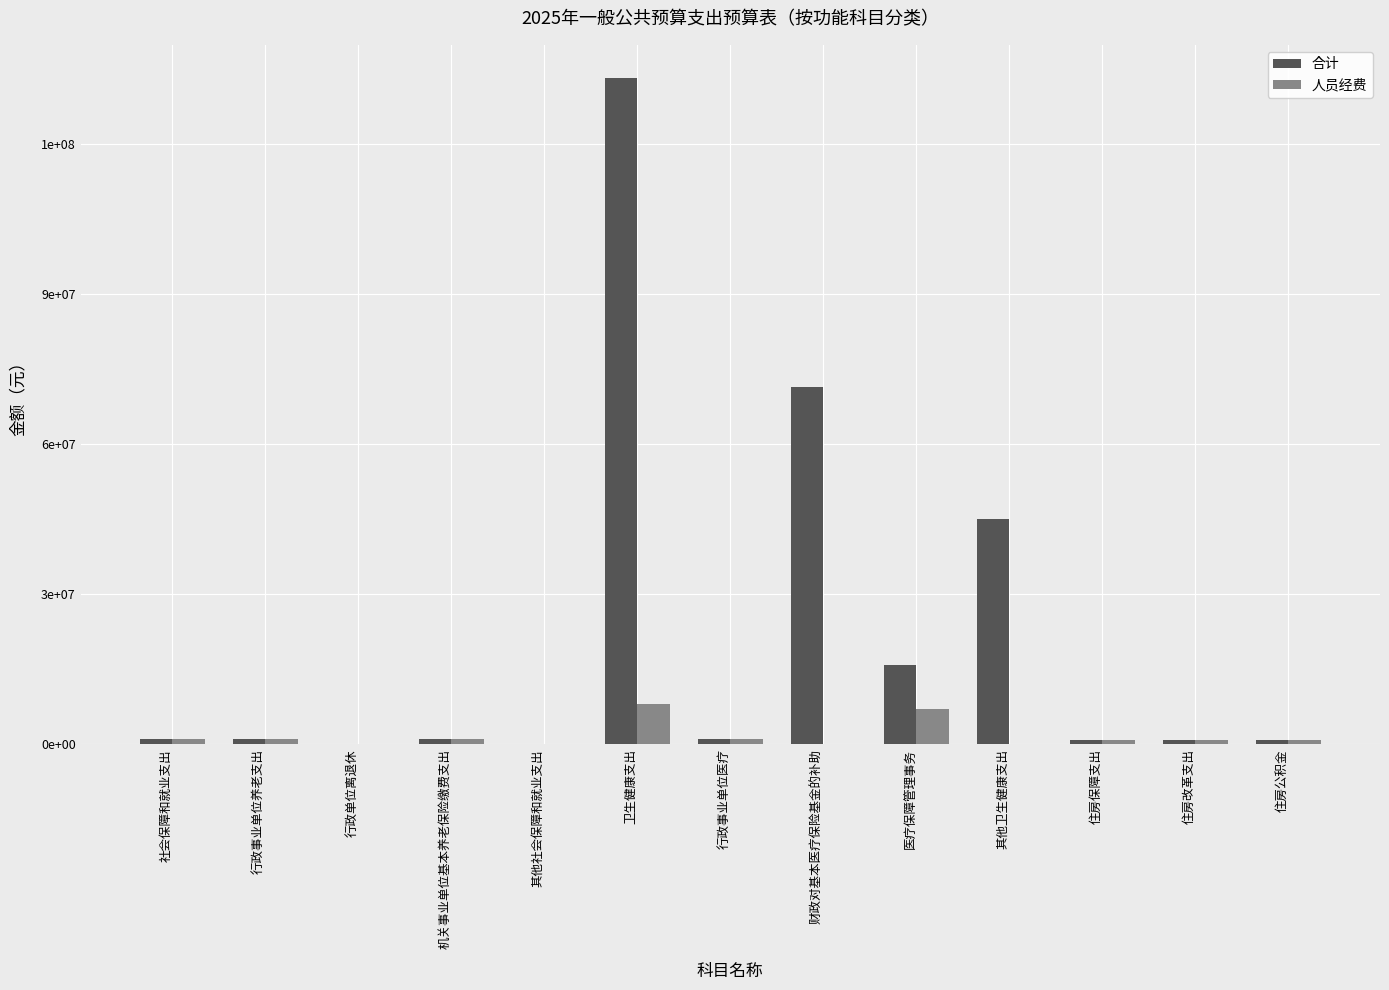

What is the average value of the 人员经费 series?

1647388.5